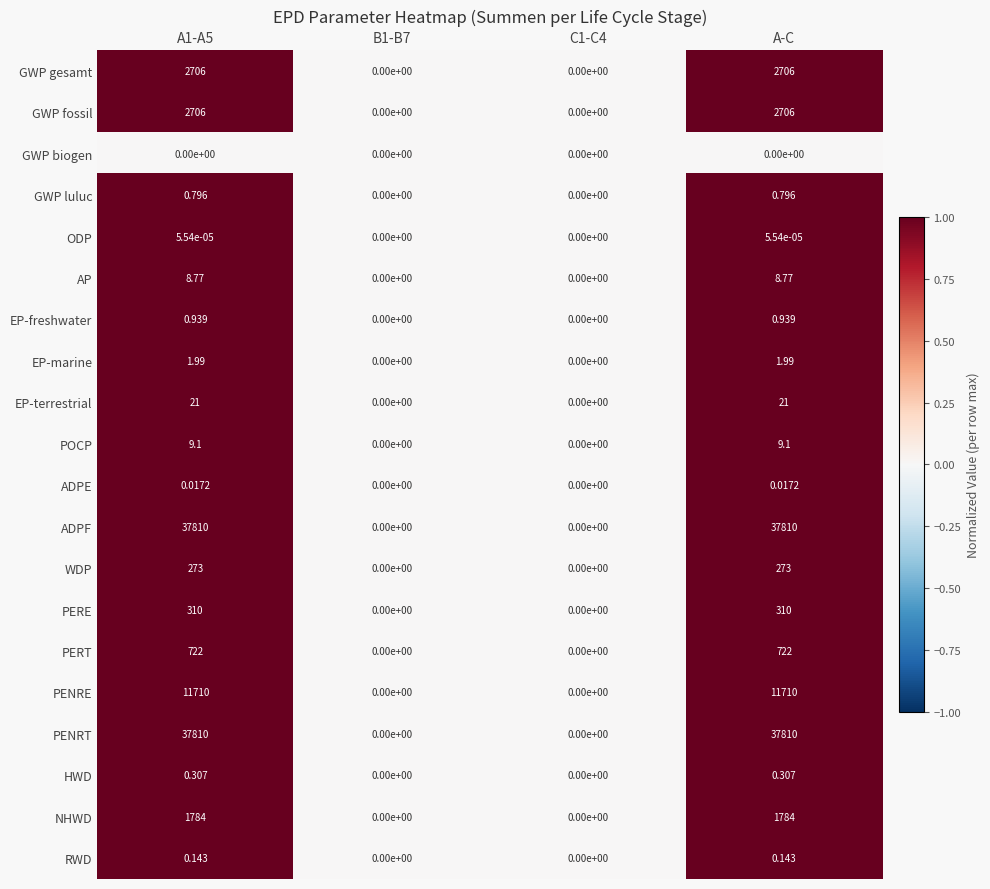

Is the value of RWD at B1-B7 greater than the value of PERT at A1-A5?

No